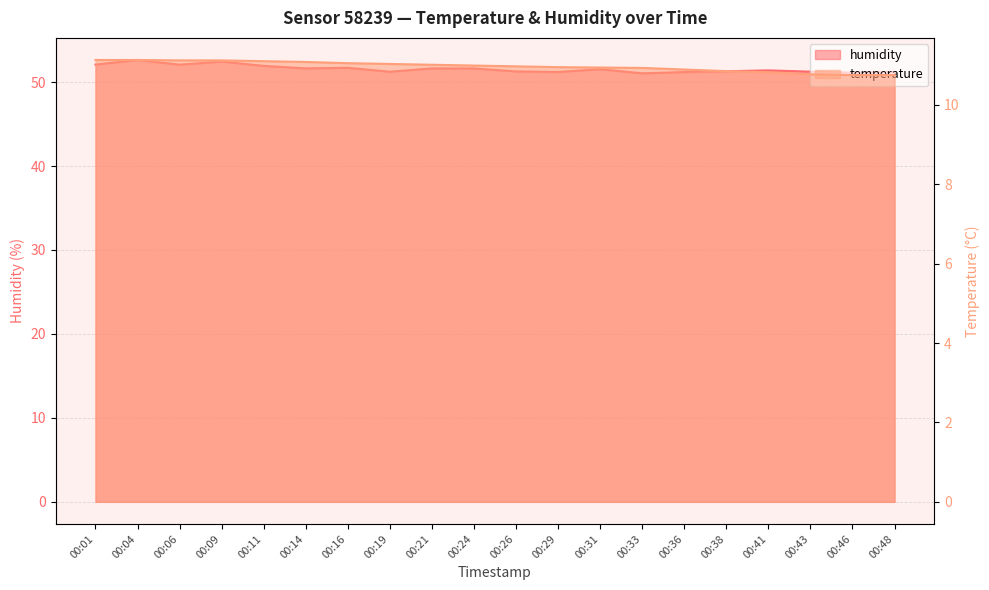

What are all the series names shown in the legend?

humidity, temperature